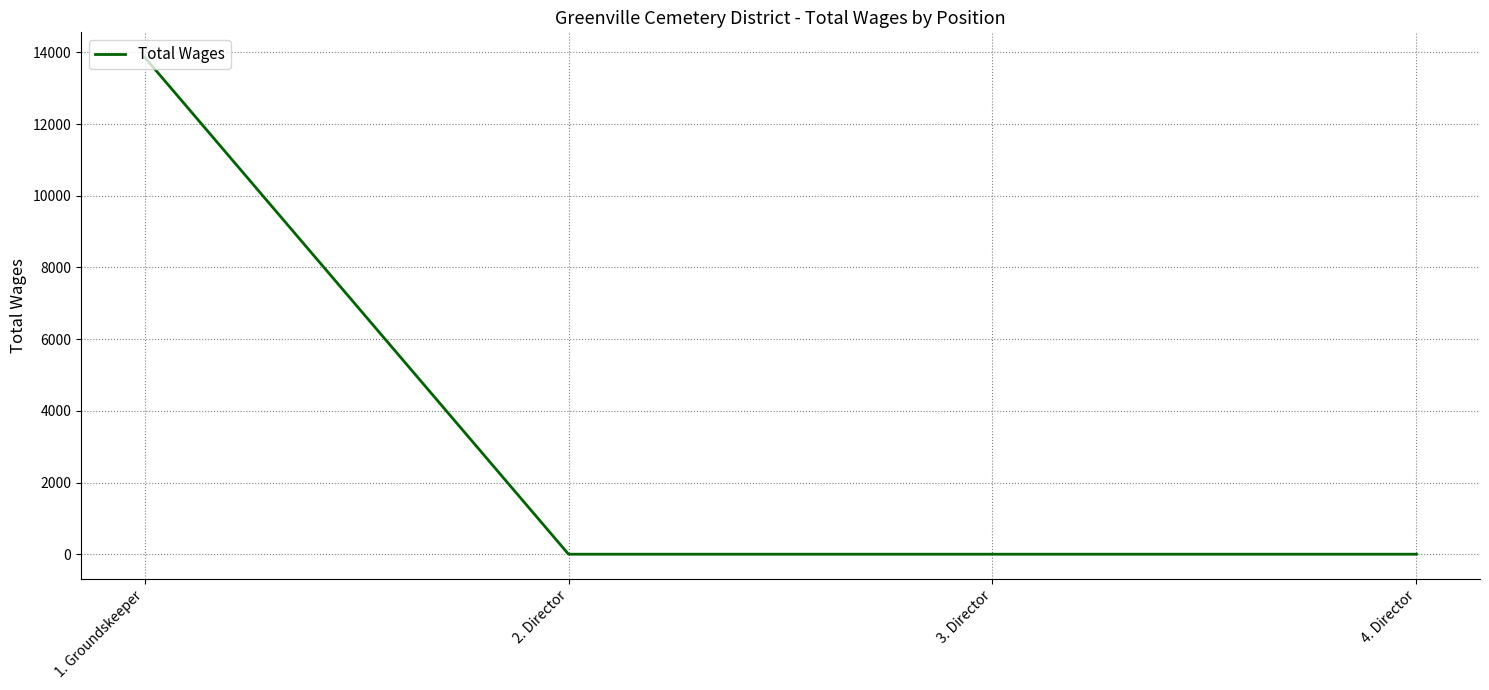

Is it true that the value at 4. Director is 0?

True